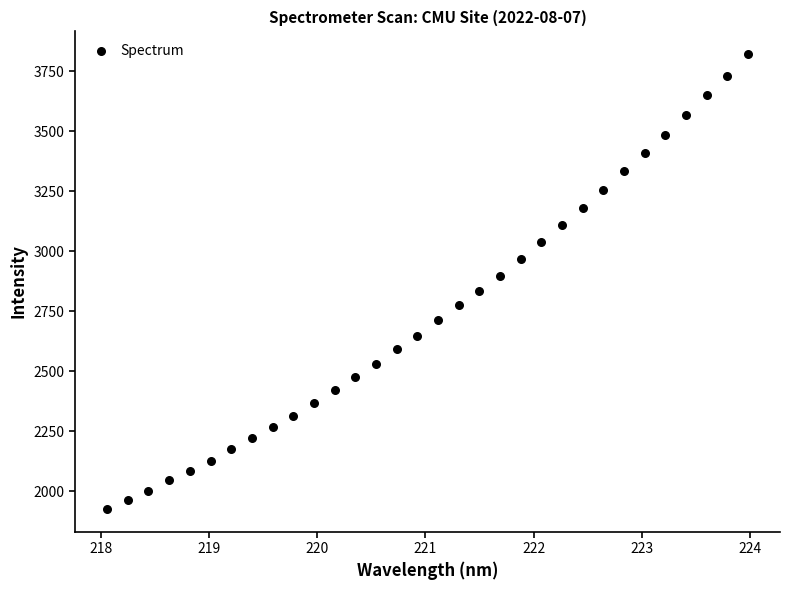

What is the range of Y values (max minus min)?

1894.4